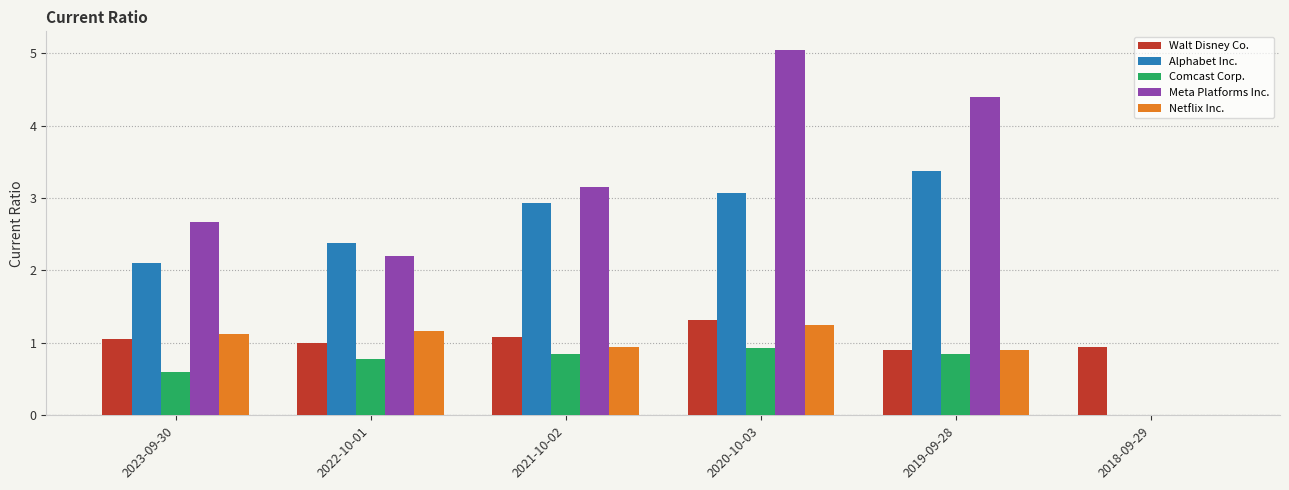

True or false: Walt Disney Co. has a value of 0.9 at 2020-10-03.

False